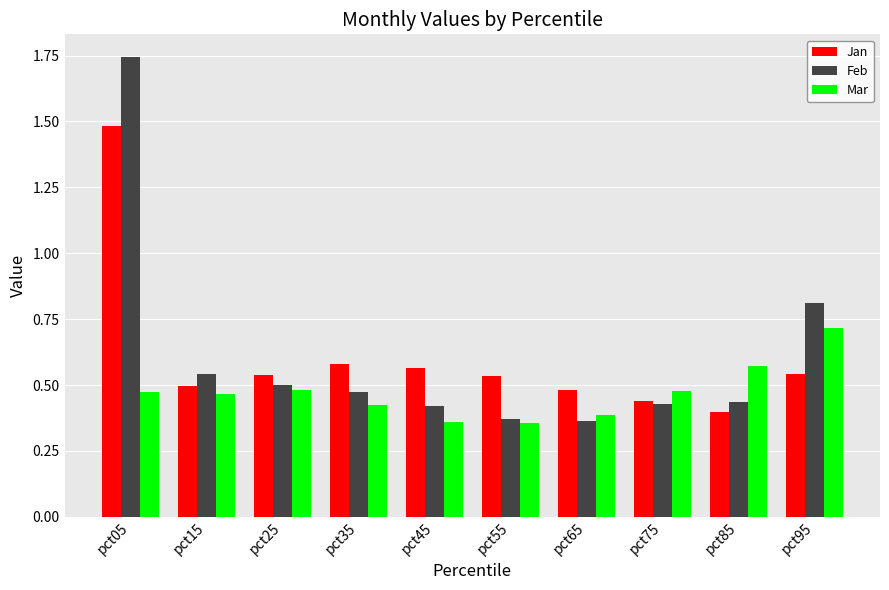

Are the bars grouped side by side (vs. stacked)?

Yes